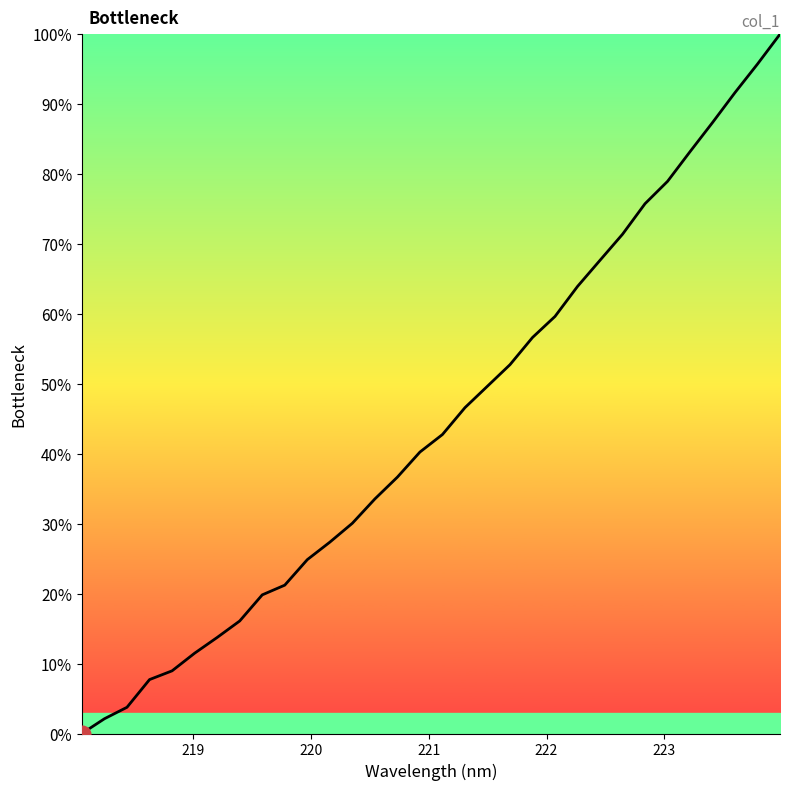

How many lines are shown in the chart?

1